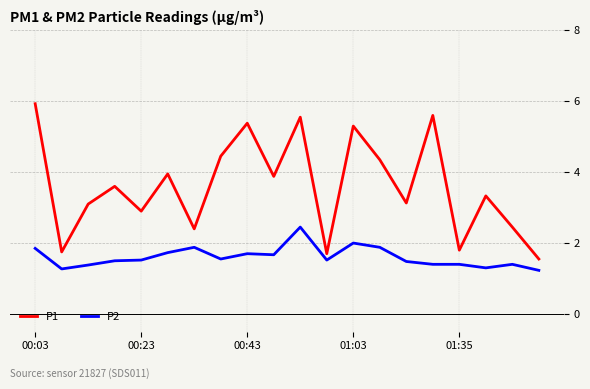

What is the minimum value shown in the chart?

1.2